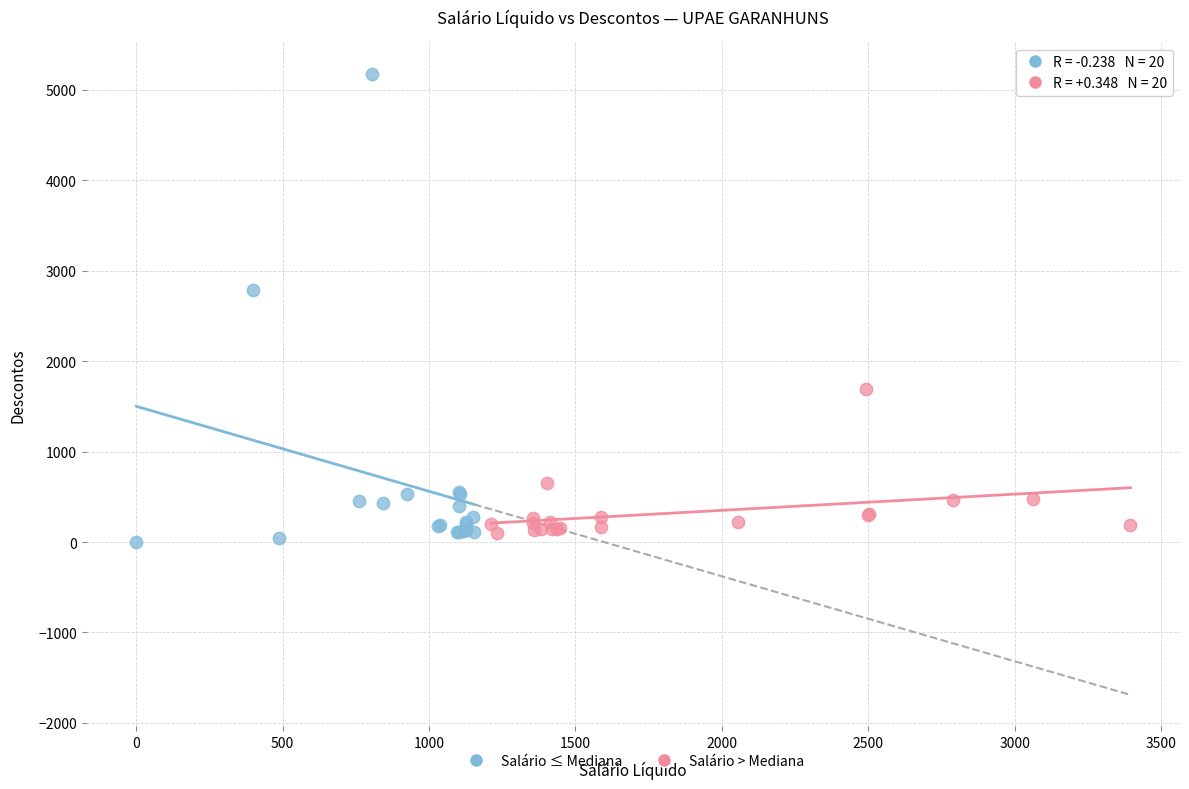

Which series has the largest Y range (max minus min)?

Salário ≤ Mediana